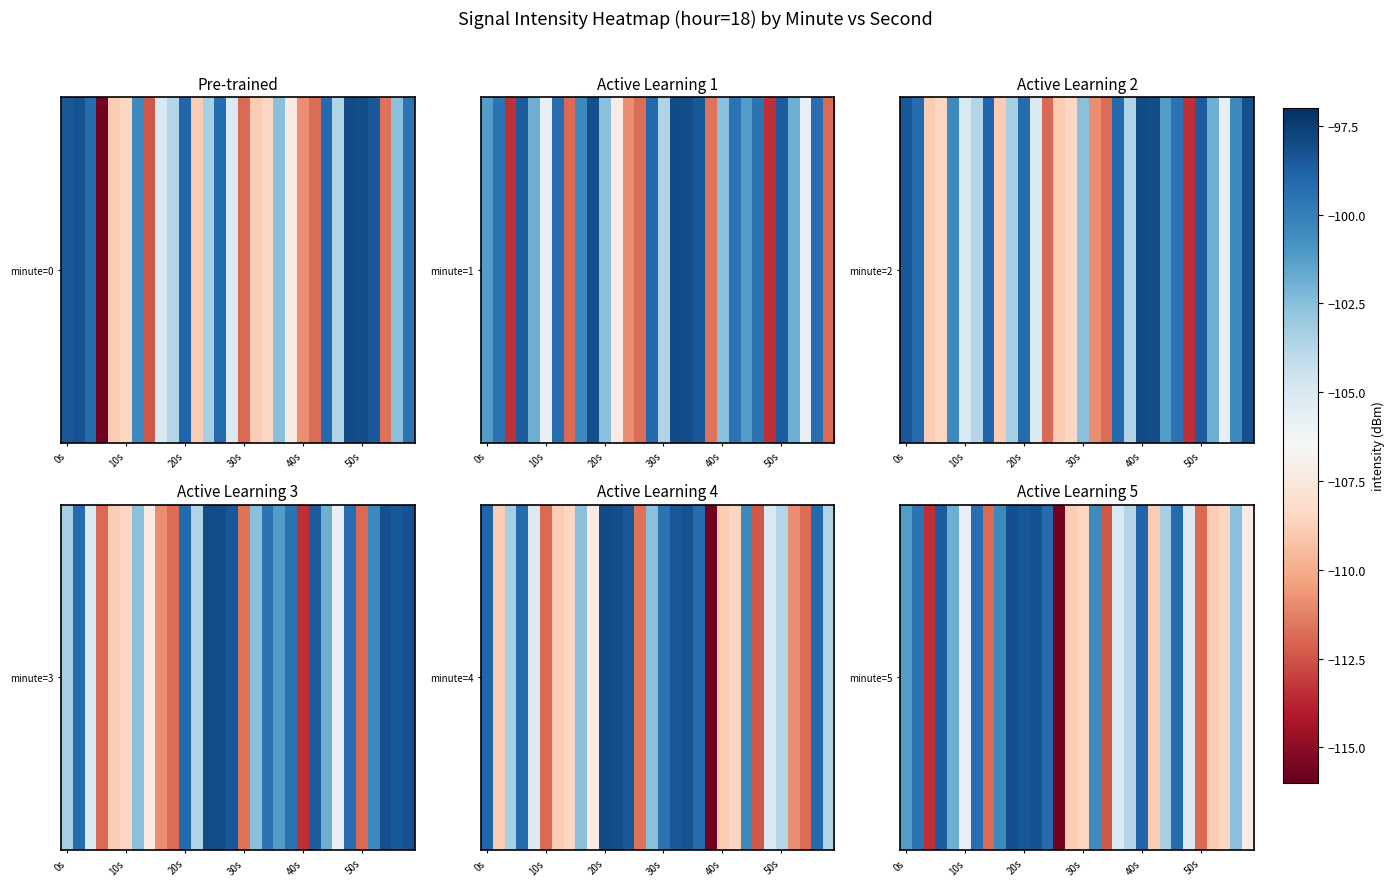

What is the sum of all values?

-3135.4